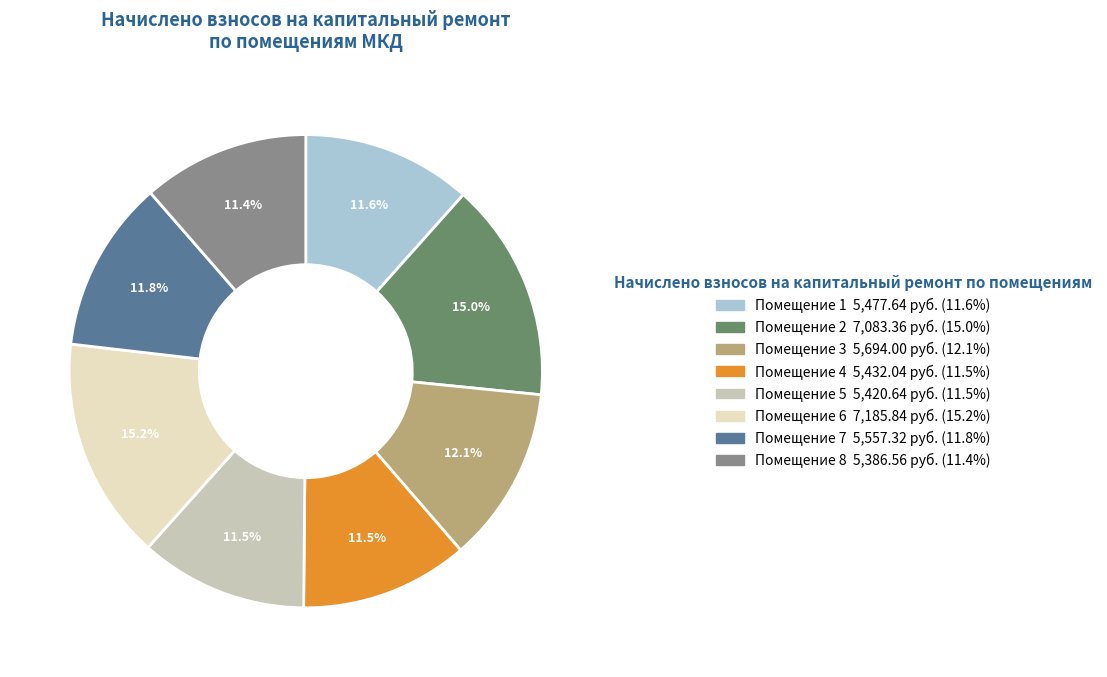

Count the number of slices in the pie.

8